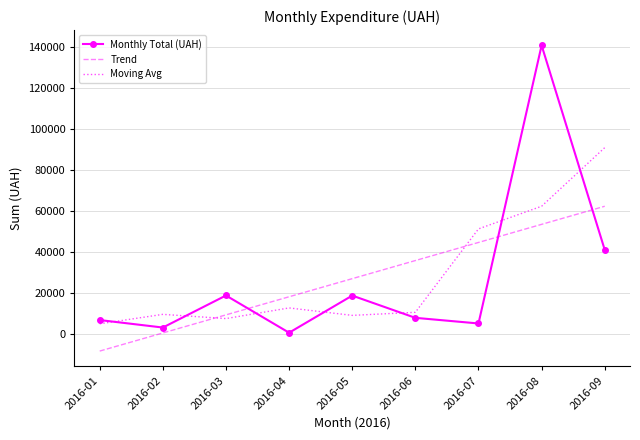

True or false: Trend has more than 1 interior local peaks.

False